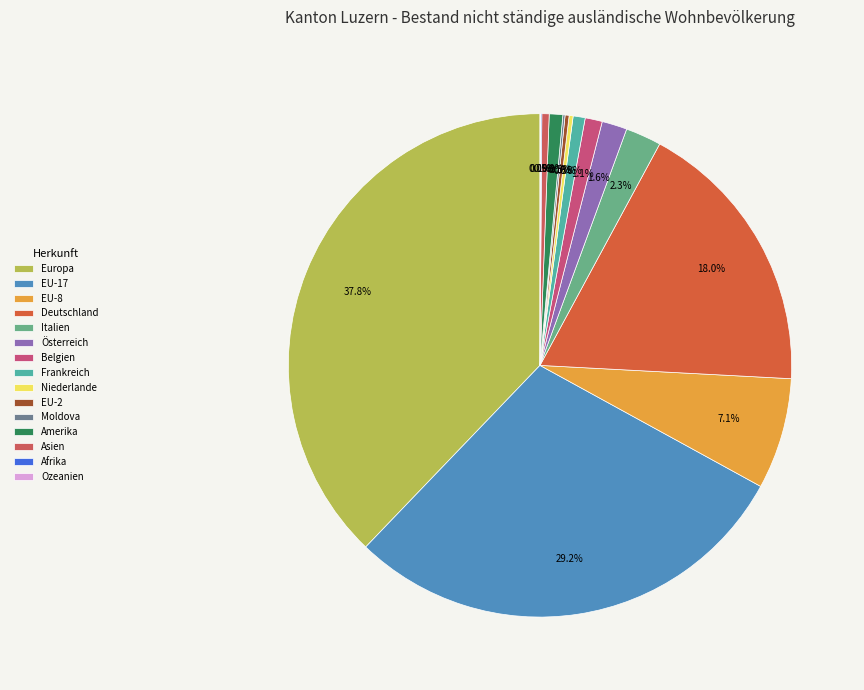

Count the number of slices in the pie.

15